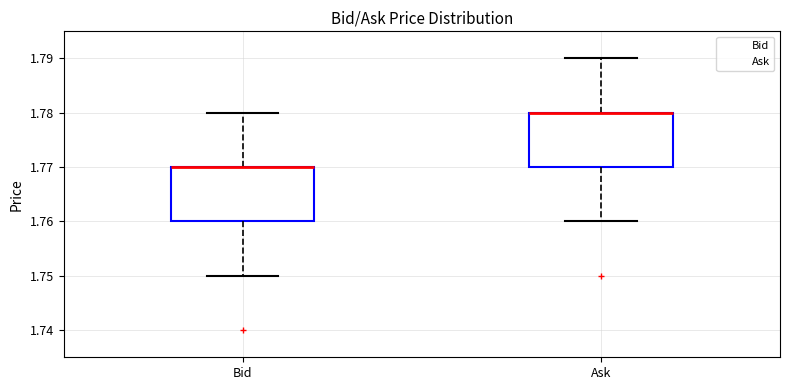

Reading left to right, read every box against the y-axis: the position of its median line, the range the box covers, and the ends of its whiskers. The values are not printed on the chart, so give them approximately, as read against the axis.

Bid: median 1.77 (drawn on the box's upper edge), box 1.76 to 1.77, whiskers 1.75 to 1.78
Ask: median 1.78 (drawn on the box's upper edge), box 1.77 to 1.78, whiskers 1.76 to 1.79